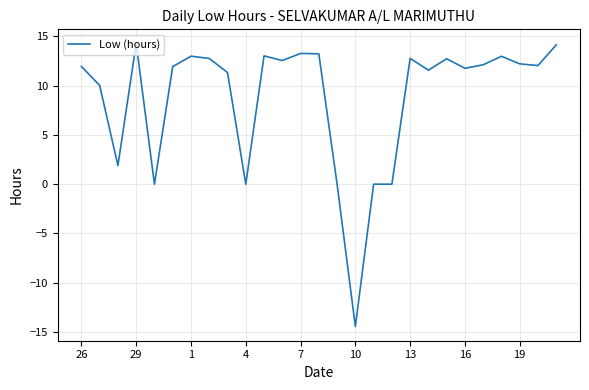

What is the maximum value shown in the chart?

14.3